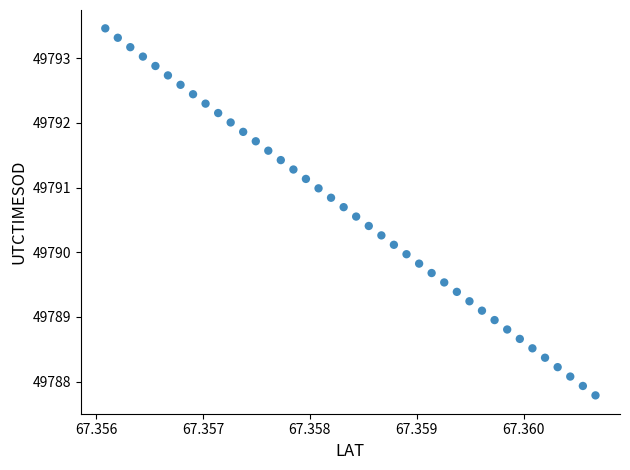

What is the range of Y values (max minus min)?

5.7